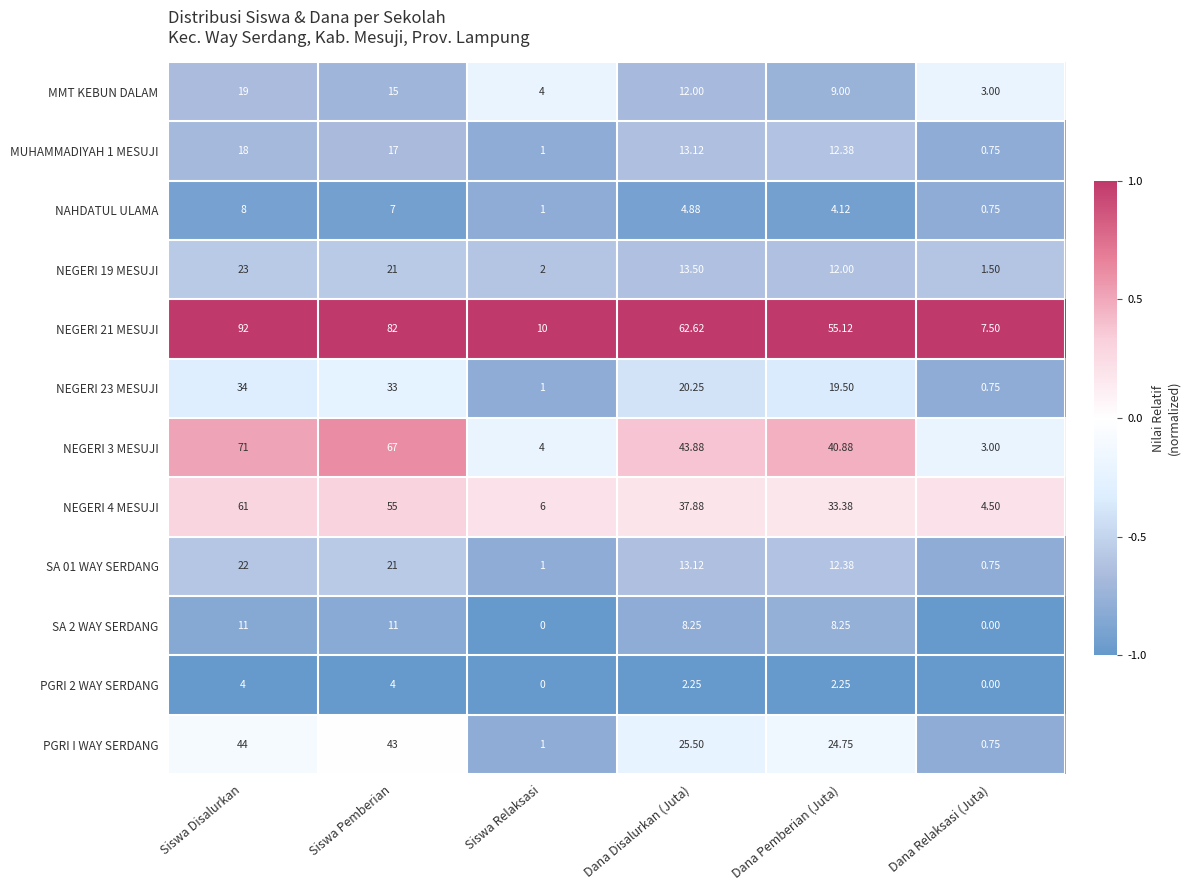

Where is MUHAMMADIYAH 1 MESUJI nearest to the value 9?

Dana Pemberian (Juta)